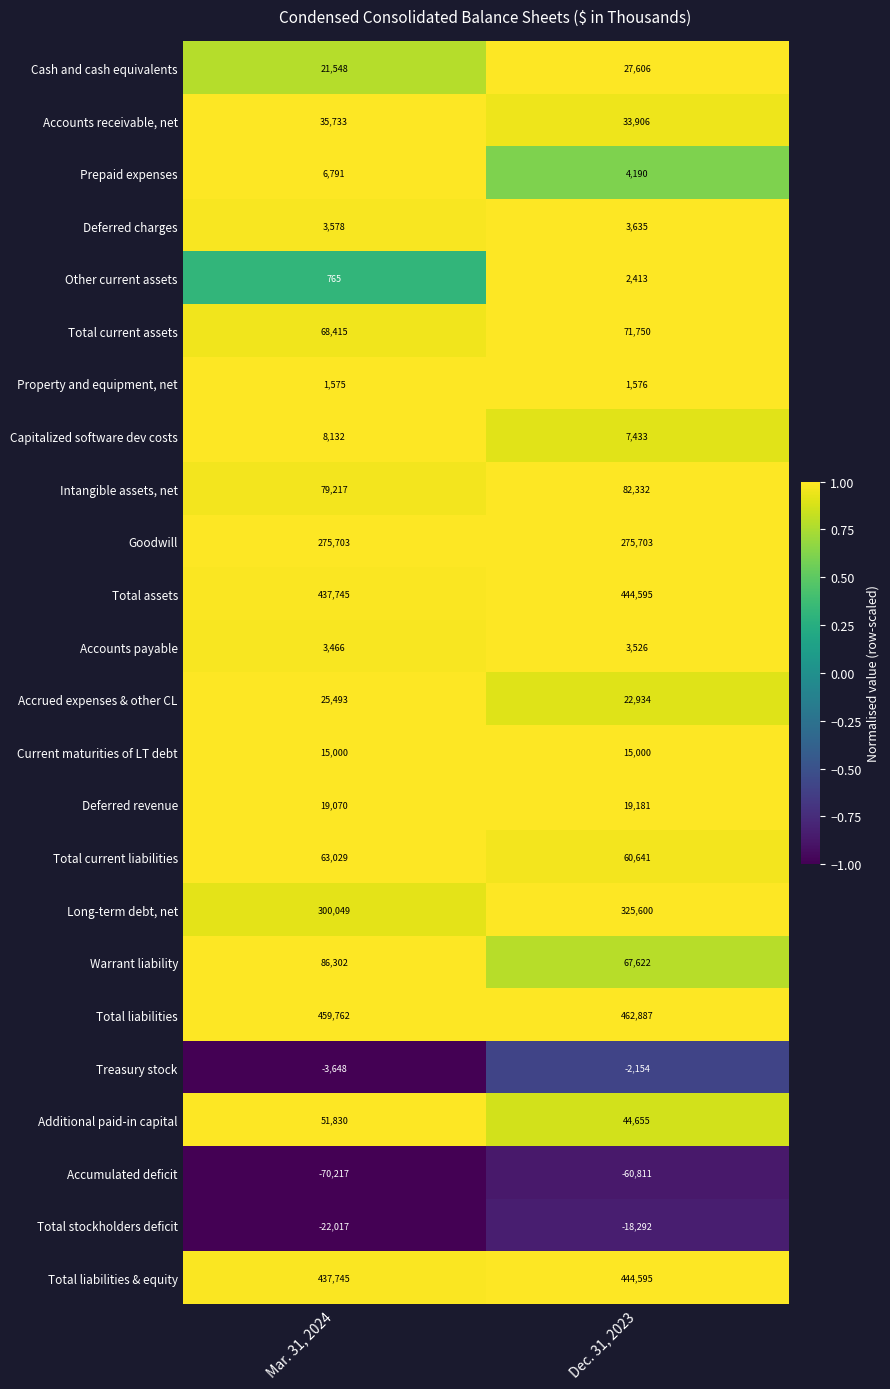

At which category does the chart reach its minimum across all series?

Mar. 31, 2024